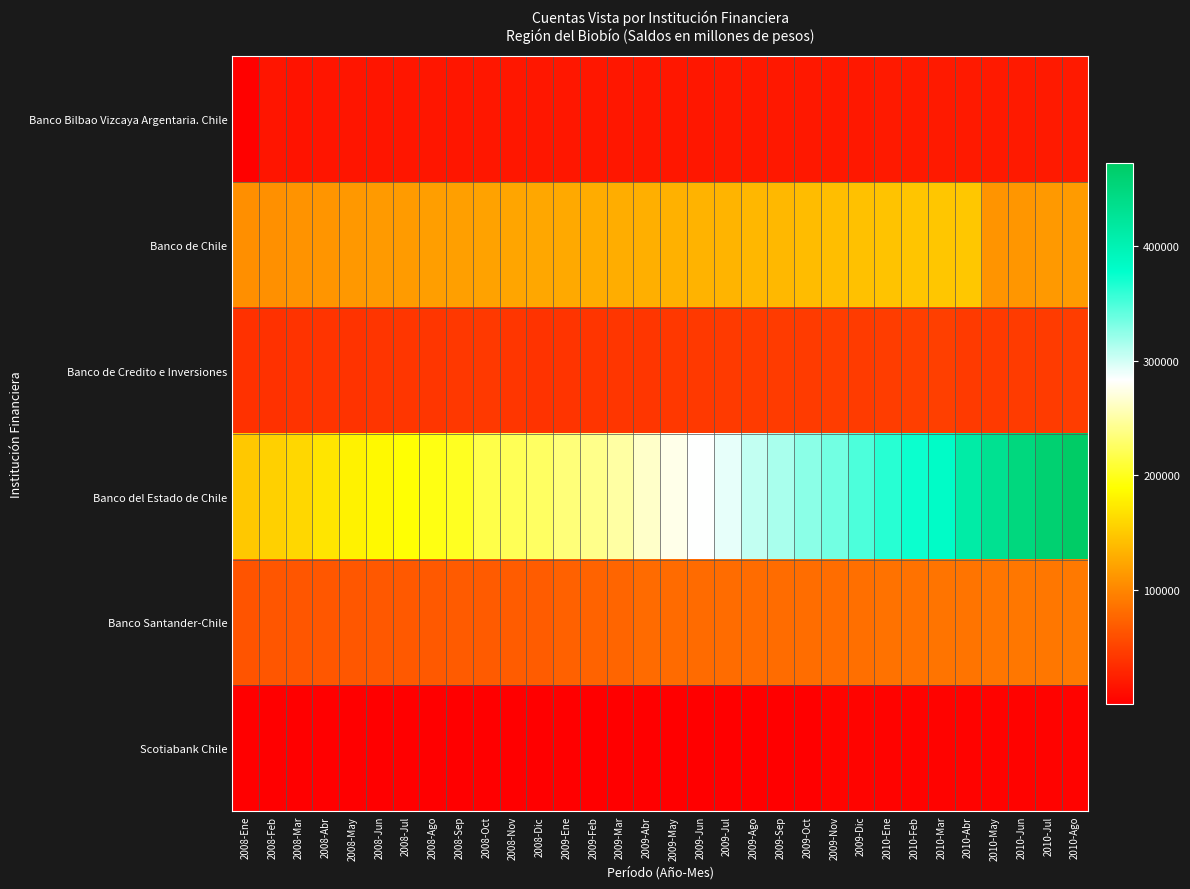

Reading left to right, extract all data points from this chart.

Banco Bilbao Vizcaya Argentaria. Chile: 2008-Ene=1428	2008-Feb=16138	2008-Mar=15825	2008-Abr=15982	2008-May=16091	2008-Jun=16835	2008-Jul=16917	2008-Ago=17181	2008-Sep=17523	2008-Oct=17982	2008-Nov=18291	2008-Dic=18401	2009-Ene=18536	2009-Feb=18558	2009-Mar=18571	2009-Abr=18702	2009-May=18474	2009-Jun=18629	2009-Jul=18853	2009-Ago=18888	2009-Sep=19018	2009-Oct=19299	2009-Nov=19132	2009-Dic=19351	2010-Ene=19795	2010-Feb=20021	2010-Mar=19989	2010-Abr=20337	2010-May=20302	2010-Jun=20102	2010-Jul=20128	2010-Ago=20223
Banco de Chile: 2008-Ene=106842	2008-Feb=107898	2008-Mar=109289	2008-Abr=111103	2008-May=113032	2008-Jun=114724	2008-Jul=116178	2008-Ago=117539	2008-Sep=118871	2008-Oct=120739	2008-Nov=122944	2008-Dic=124466	2009-Ene=125976	2009-Feb=127597	2009-Mar=129110	2009-Abr=130594	2009-May=131862	2009-Jun=133272	2009-Jul=134818	2009-Ago=136287	2009-Sep=137538	2009-Oct=139564	2009-Nov=142146	2009-Dic=143945	2010-Ene=145178	2010-Feb=146589	2010-Mar=147245	2010-Abr=148320	2010-May=110799	2010-Jun=112248	2010-Jul=114264	2010-Ago=116001
Banco de Credito e Inversiones: 2008-Ene=37535	2008-Feb=37932	2008-Mar=38775	2008-Abr=39568	2008-May=38917	2008-Jun=40277	2008-Jul=41405	2008-Ago=41689	2008-Sep=42104	2008-Oct=43248	2008-Nov=40904	2008-Dic=38615	2009-Ene=39569	2009-Feb=40247	2009-Mar=40976	2009-Abr=41692	2009-May=42290	2009-Jun=43064	2009-Jul=43736	2009-Ago=44656	2009-Sep=45148	2009-Oct=45398	2009-Nov=45548	2009-Dic=45149	2010-Ene=45904	2010-Feb=47700	2010-Mar=48142	2010-Abr=44063	2010-May=44529	2010-Jun=44682	2010-Jul=45263	2010-Ago=46014
Banco del Estado de Chile: 2008-Ene=149104	2008-Feb=155076	2008-Mar=159873	2008-Abr=170407	2008-May=179448	2008-Jun=185313	2008-Jul=191094	2008-Ago=196206	2008-Sep=202109	2008-Oct=216202	2008-Nov=221260	2008-Dic=226155	2009-Ene=234275	2009-Feb=240226	2009-Mar=250117	2009-Abr=263122	2009-May=275553	2009-Jun=283518	2009-Jul=292099	2009-Ago=305797	2009-Sep=315623	2009-Oct=326512	2009-Nov=335823	2009-Dic=349736	2010-Ene=363037	2010-Feb=373462	2010-Mar=381991	2010-Abr=411863	2010-May=431758	2010-Jun=448950	2010-Jul=461120	2010-Ago=472419
Banco Santander-Chile: 2008-Ene=63575	2008-Feb=64380	2008-Mar=64738	2008-Abr=65380	2008-May=65772	2008-Jun=66364	2008-Jul=66738	2008-Ago=67296	2008-Sep=67763	2008-Oct=68536	2008-Nov=68916	2008-Dic=69402	2009-Ene=72242	2009-Feb=74958	2009-Mar=75425	2009-Abr=79875	2009-May=80263	2009-Jun=80389	2009-Jul=80583	2009-Ago=80813	2009-Sep=81251	2009-Oct=81538	2009-Nov=82025	2009-Dic=82709	2010-Ene=85205	2010-Feb=85910	2010-Mar=86380	2010-Abr=86886	2010-May=88053	2010-Jun=88879	2010-Jul=89394	2010-Ago=90162
Scotiabank Chile: 2008-Ene=308	2008-Feb=307	2008-Mar=304	2008-Abr=304	2008-May=306	2008-Jun=304	2008-Jul=304	2008-Ago=305	2008-Sep=310	2008-Oct=307	2008-Nov=317	2008-Dic=321	2009-Ene=323	2009-Feb=325	2009-Mar=325	2009-Abr=327	2009-May=333	2009-Jun=334	2009-Jul=341	2009-Ago=342	2009-Sep=348	2009-Oct=334	2009-Nov=4336	2009-Dic=4081	2010-Ene=3835	2010-Feb=3690	2010-Mar=3643	2010-Abr=3932	2010-May=3736	2010-Jun=3747	2010-Jul=3846	2010-Ago=3828